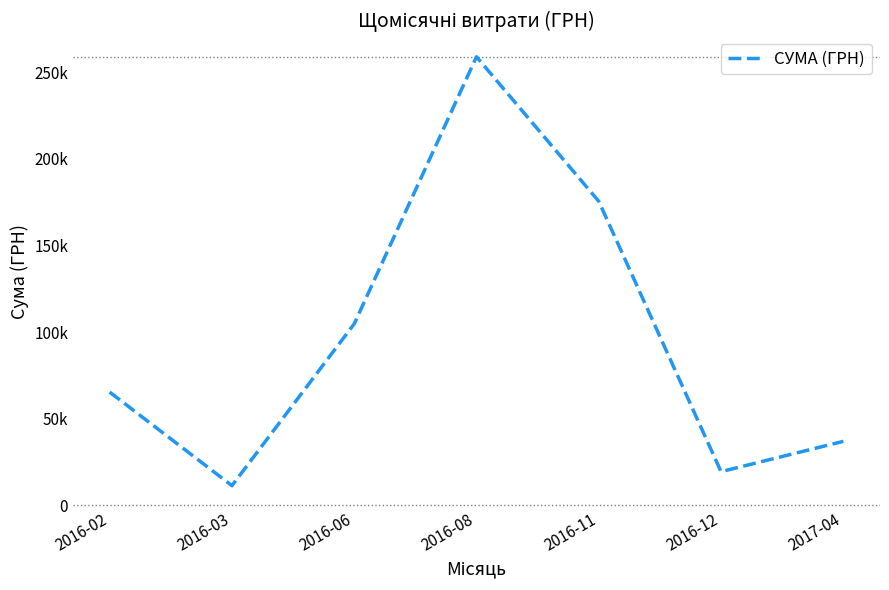

What is the sum of the values at 2016-03 and 2016-06?

116216.2